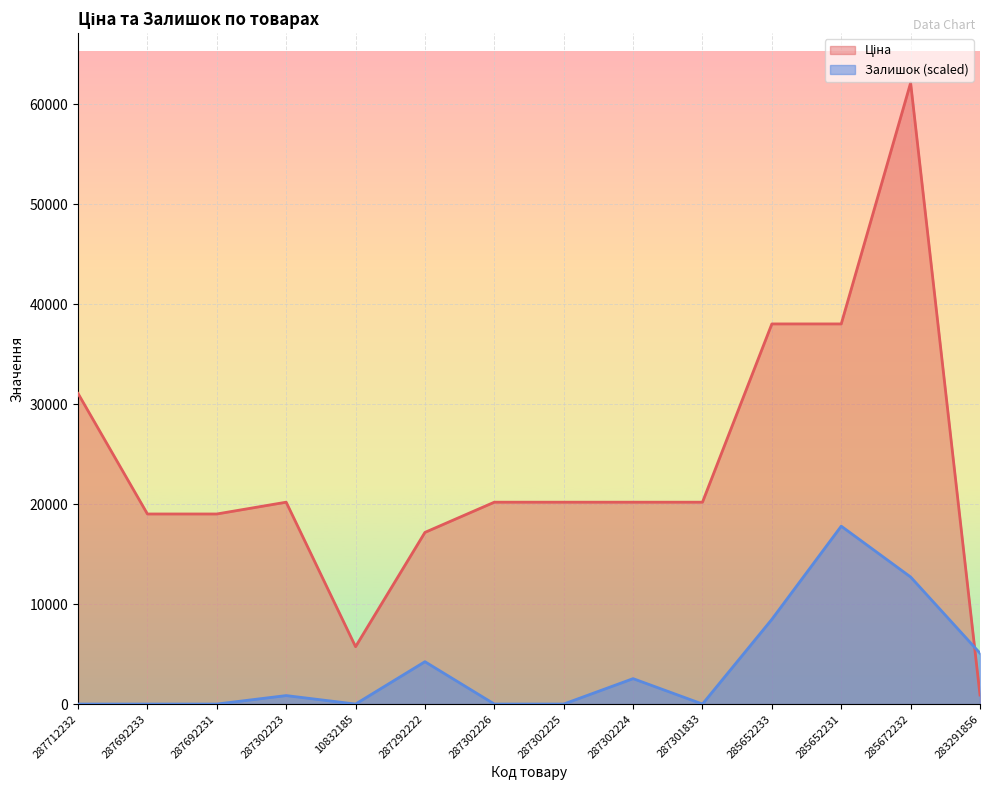

Which has a higher value, 287302223 or 285652231?

285652231